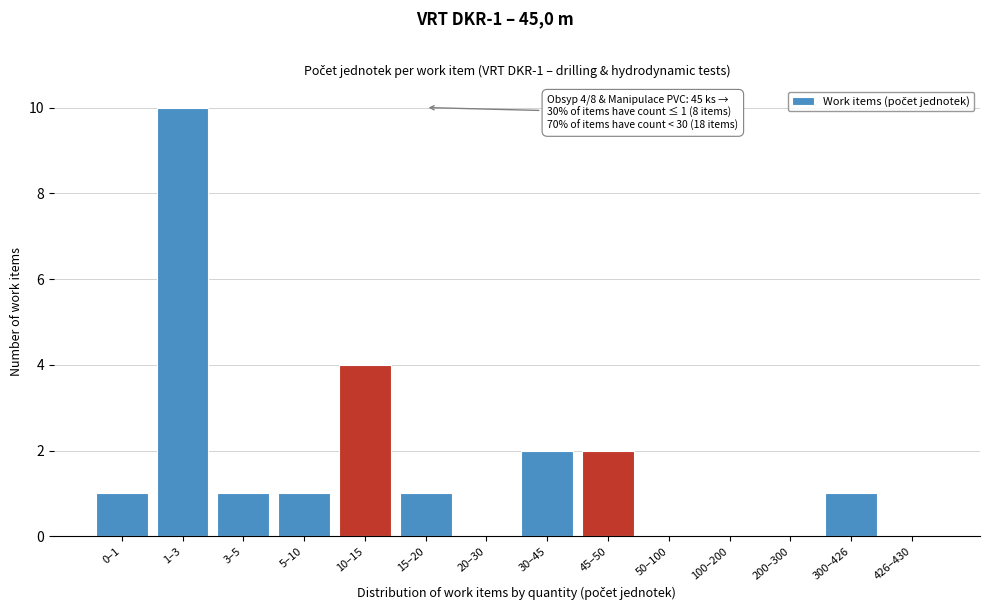

Reading left to right, what are all the values shown in this chart?

0–1=1	1–3=10	3–5=1	5–10=1	10–15=4	15–20=1	20–30=0	30–45=2	45–50=2	50–100=0	100–200=0	200–300=0	300–426=1	426–430=0